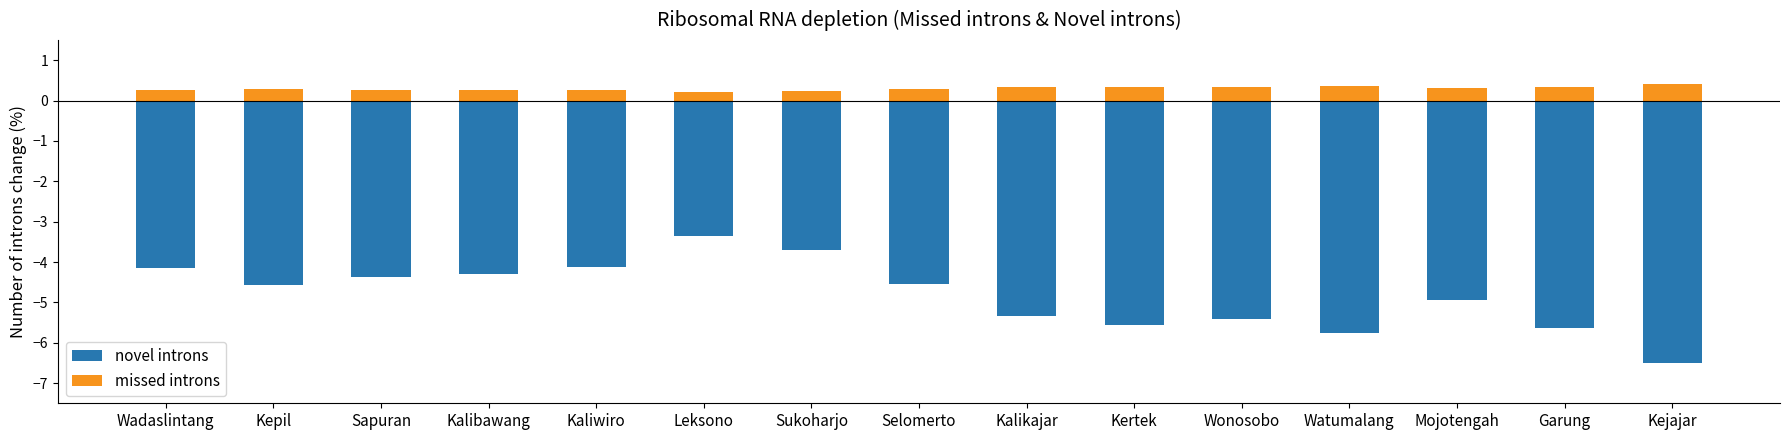

Does the chart contain any negative values?

Yes